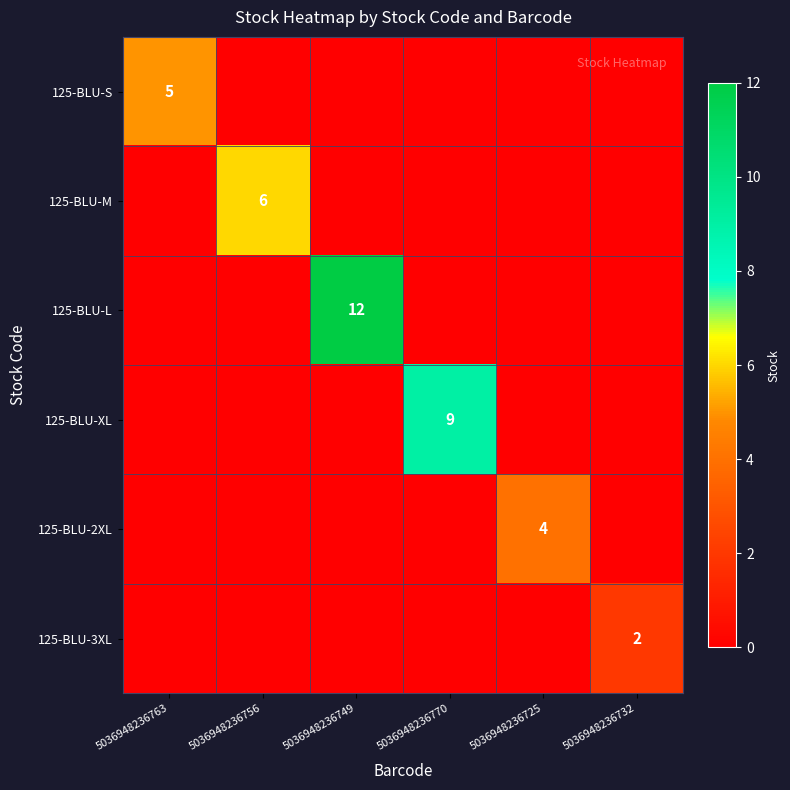

The 125-BLU-M series shows 6 at 5036948236756. True or false?

True